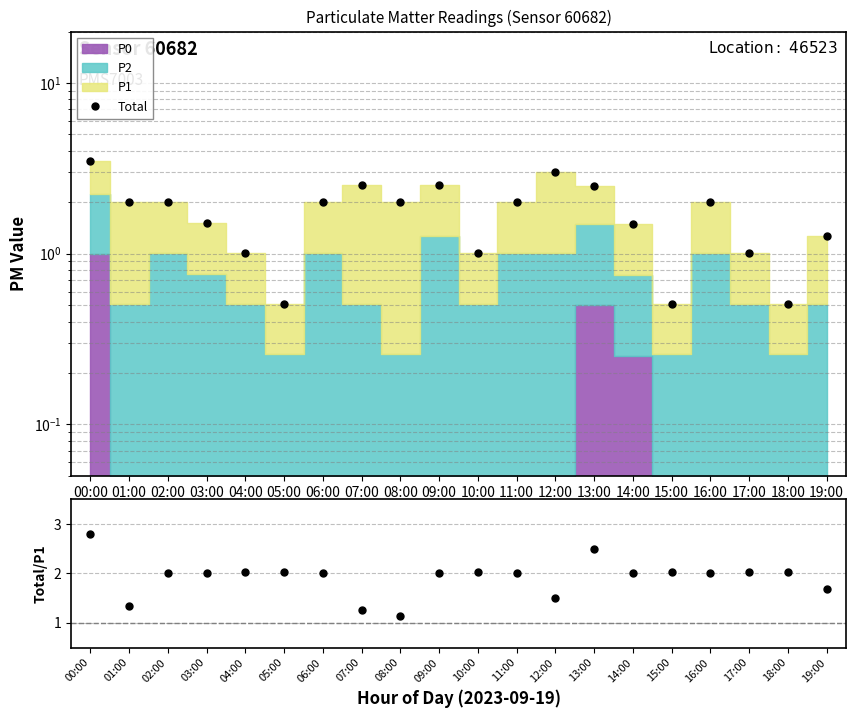

The value of Total at 07:00 is 2.5. True or false?

True